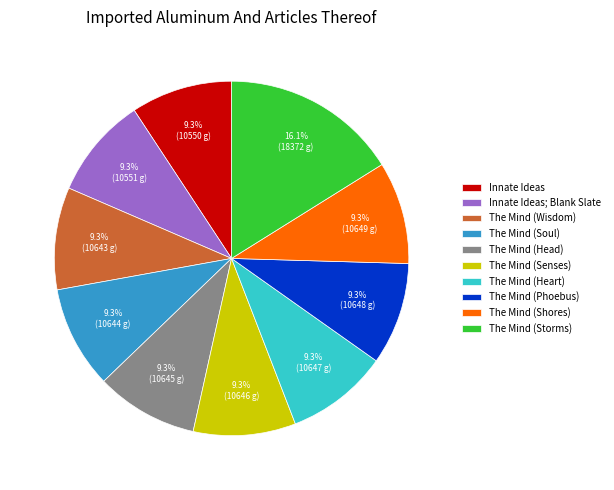

Does The Mind (Shores) represent more than half of the total?

No